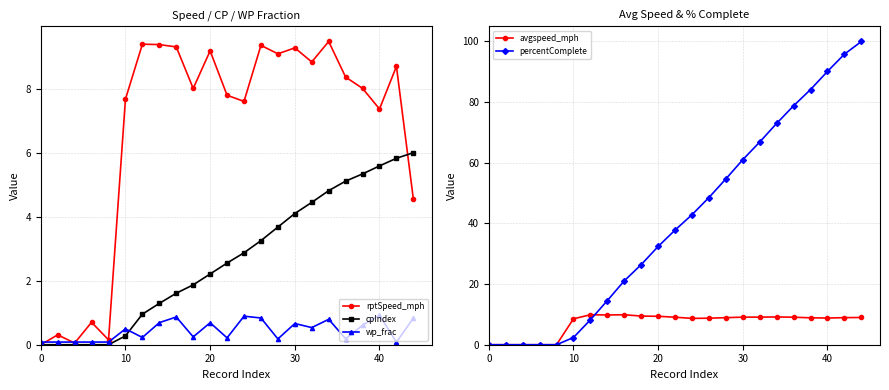

Reading left to right, list all the values displayed in this chart.

rptSpeed_mph: 0.0	0.3	0.1	0.7	0.2	7.7	9.4	9.4	9.3	8.0	9.2	7.8	7.6	9.4	9.1	9.3	8.8	9.5	8.4	8.0	7.4	8.7	4.5
cpIndex: 0.0	0.0	0.0	0.0	0.0	0.3	1.0	1.3	1.6	1.9	2.2	2.6	2.9	3.3	3.7	4.1	4.4	4.8	5.1	5.3	5.6	5.8	6.0
wp_frac: 0.1	0.1	0.1	0.1	0.1	0.5	0.2	0.7	0.9	0.2	0.7	0.2	0.9	0.8	0.2	0.7	0.5	0.8	0.2	0.6	0.9	0.1	0.8
avgspeed_mph: 0.0	0.0	0.0	0.0	0.0	8.5	9.9	9.8	9.9	9.4	9.4	9.1	8.7	8.7	8.9	9.1	9.1	9.2	9.1	8.9	8.8	8.9	9.0
percentComplete: 0.0	0.0	0.0	0.0	0.0	2.4	8.2	14.6	21.1	26.4	32.4	37.8	42.9	48.5	54.7	61.0	66.9	73.0	78.8	84.2	90.1	95.8	100.0